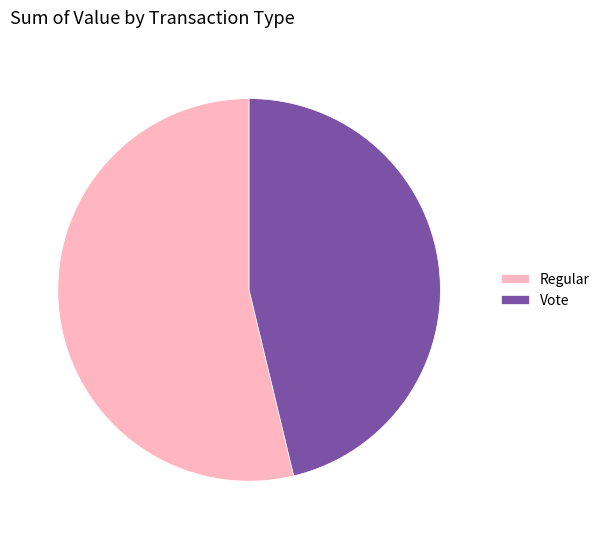

Does any single category account for the majority?

Yes